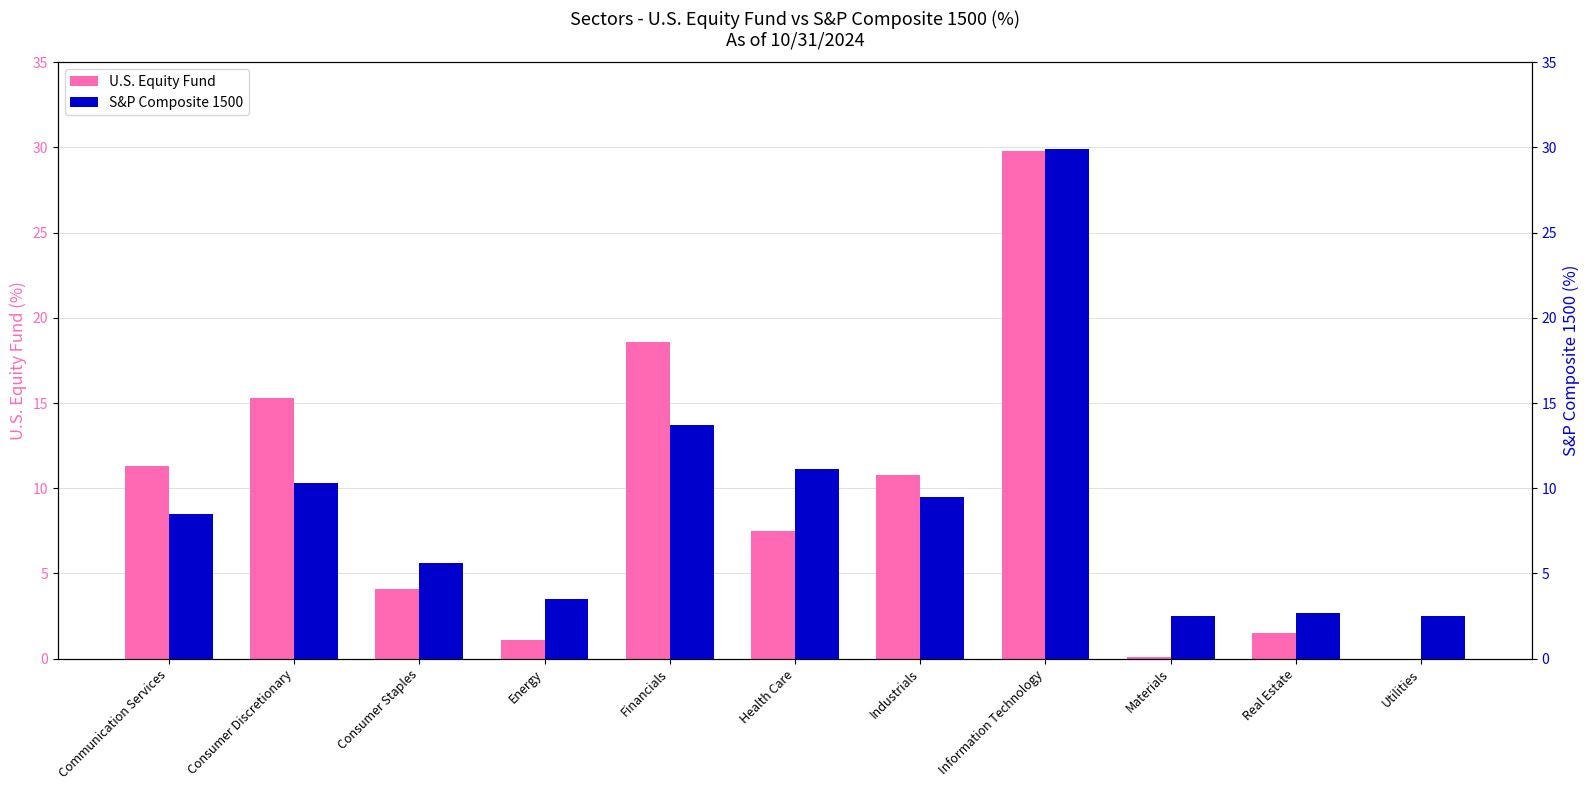

What is the difference between the maximum and second lowest values in the S&P Composite 1500 series?

27.4